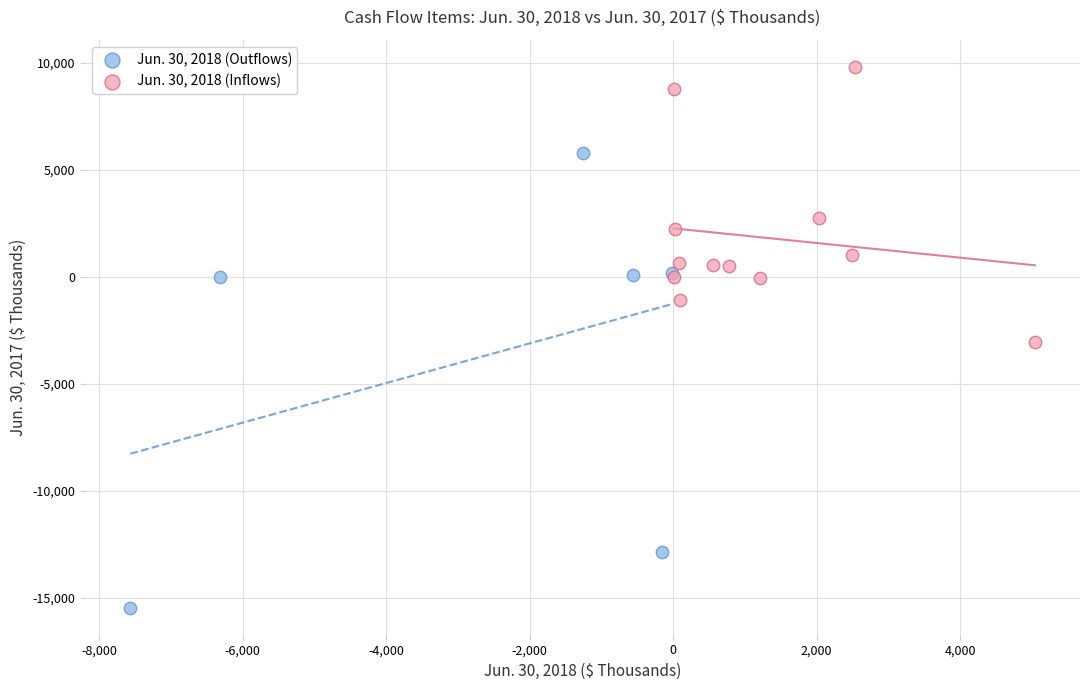

Which series contains the highest Y value?

Jun. 30, 2018 (Inflows)